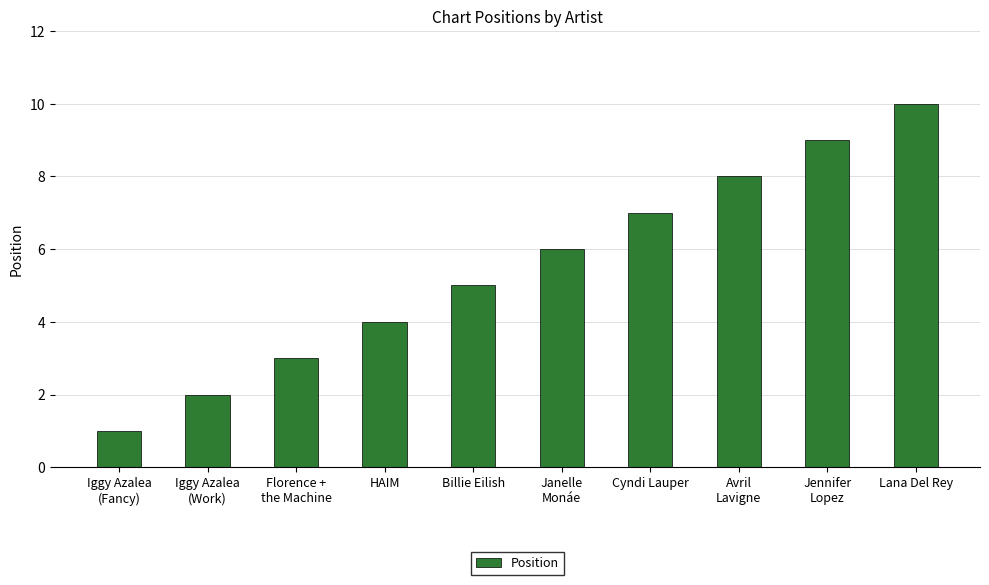

How many distinct data groups are displayed?

1